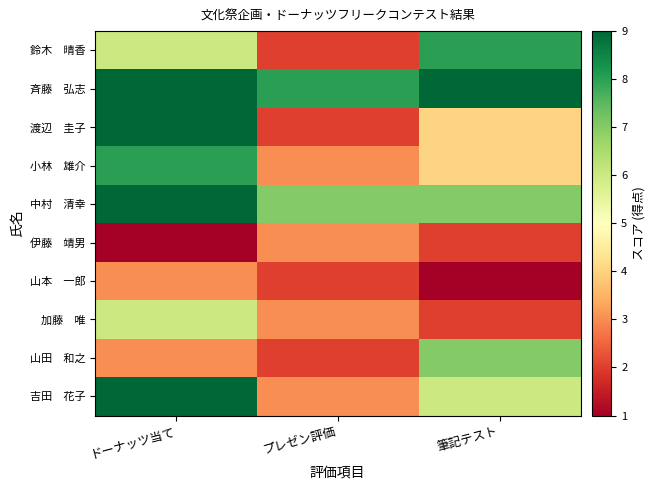

Between ドーナッツ当て and 筆記テスト, which series saw the biggest shift?

渡辺 圭子